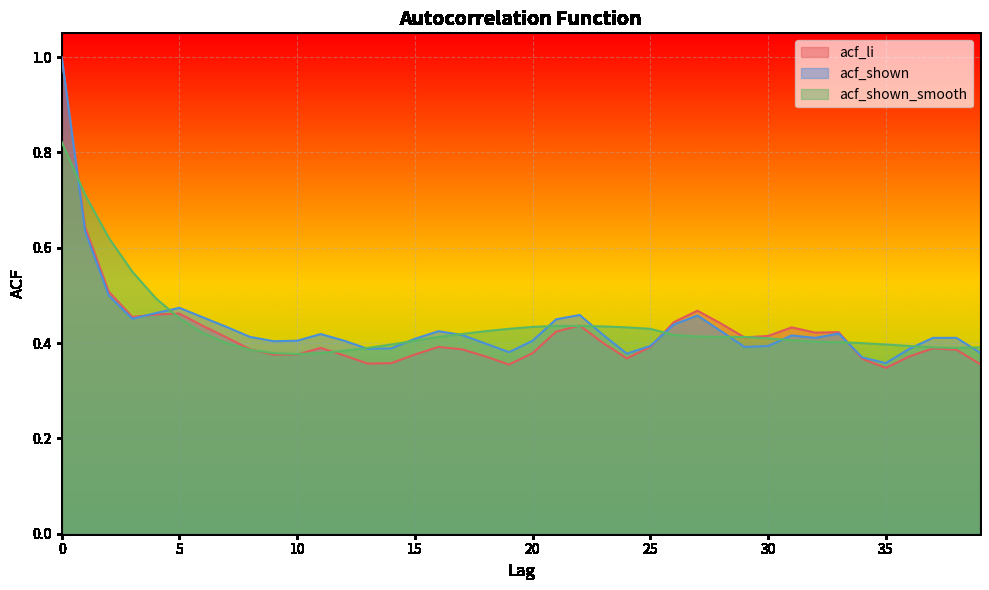

Is the value of acf_shown_smooth at 20 greater than the value of acf_li at 32?

Yes